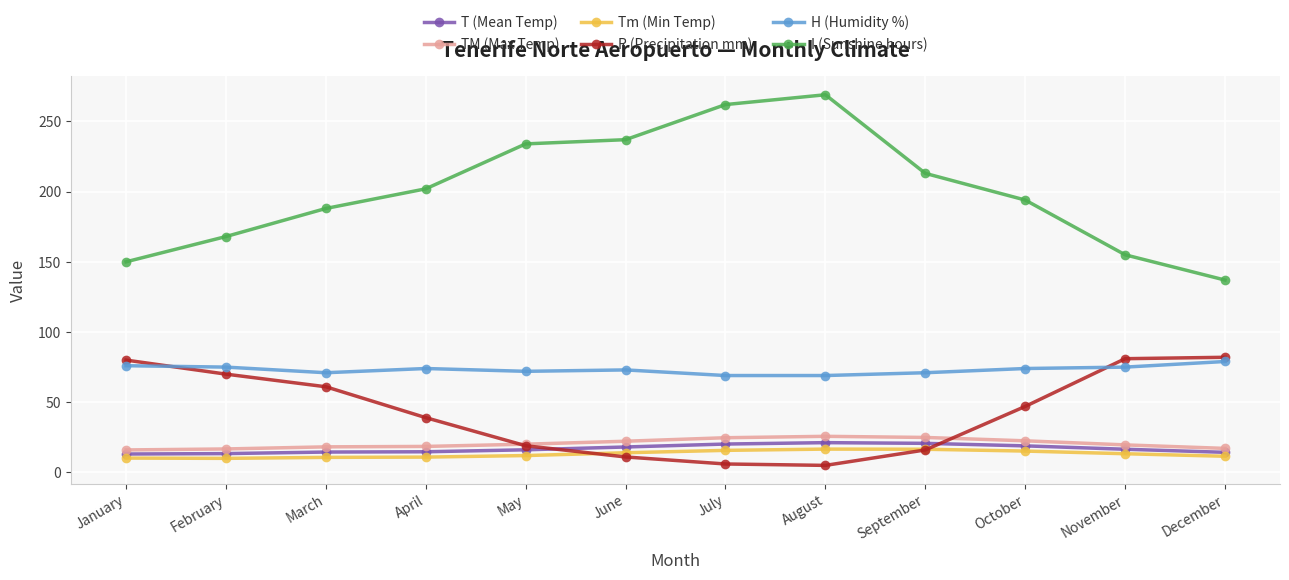

How many categories are shown in the chart?

12